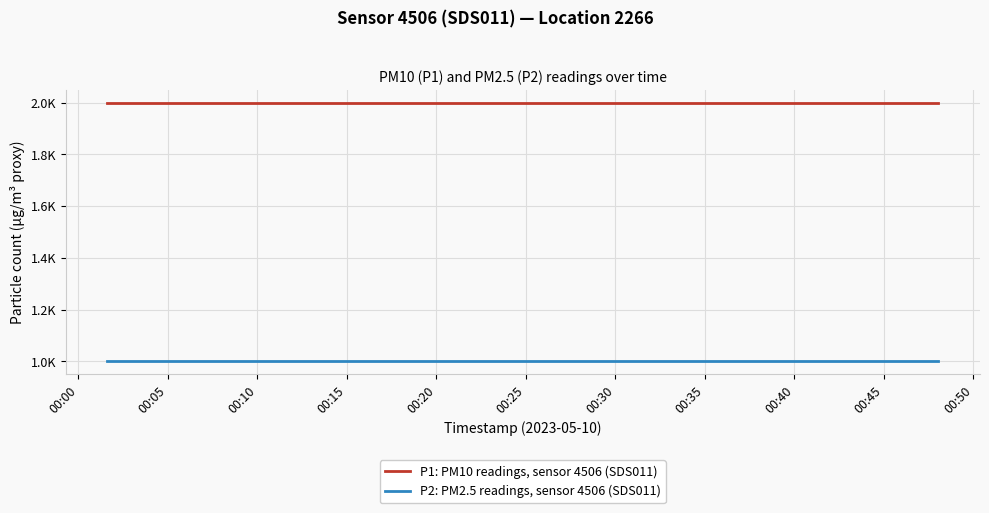

What is the label of the 2nd point from the left?

00:05